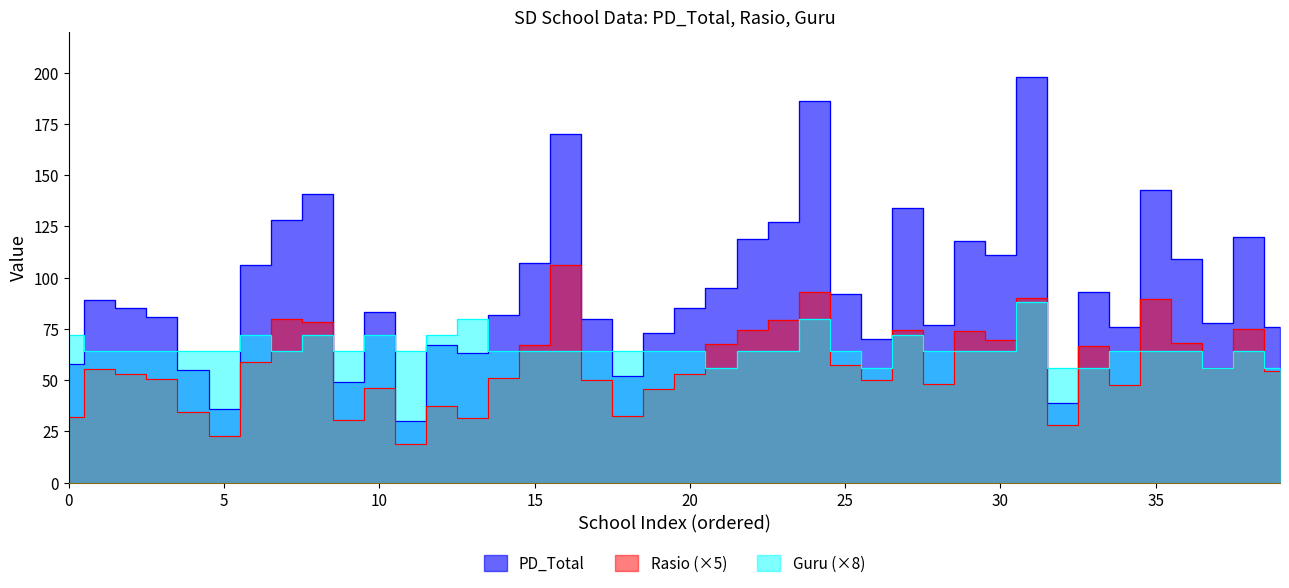

Between 11 and 33, which series saw the biggest shift?

PD_Total